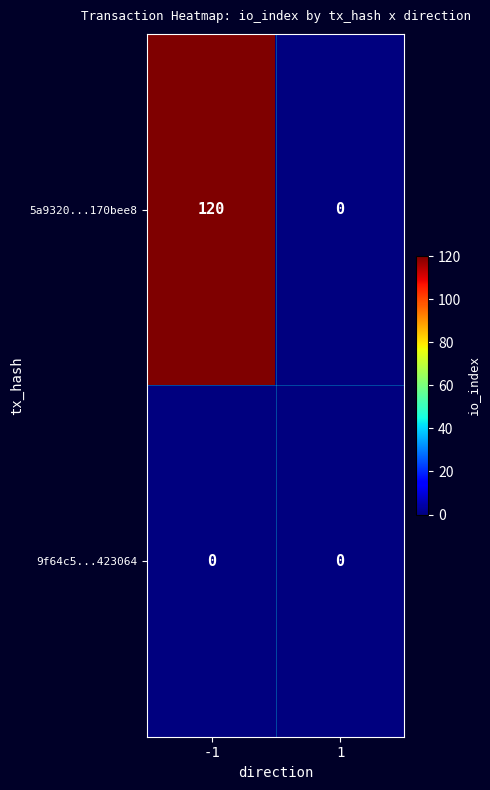

The 5a9320...170bee8 series shows 120 at -1. True or false?

True